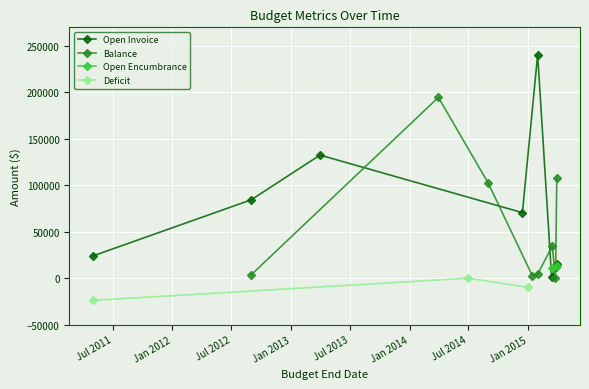

What is the maximum value for Open Invoice?

240637.0